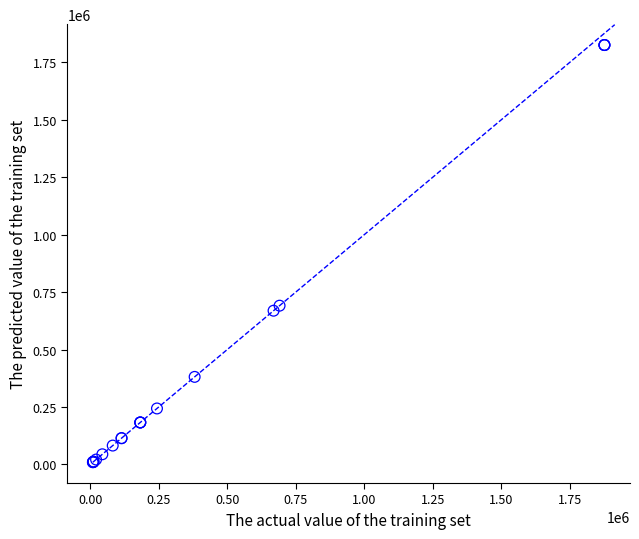

What Y value in the scatter plot is closest to 917563?

690936.6